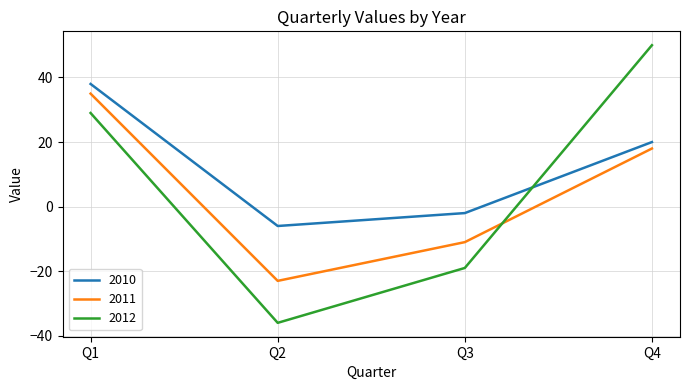

What is the difference between the second highest and second lowest values in the 2011 series?

29